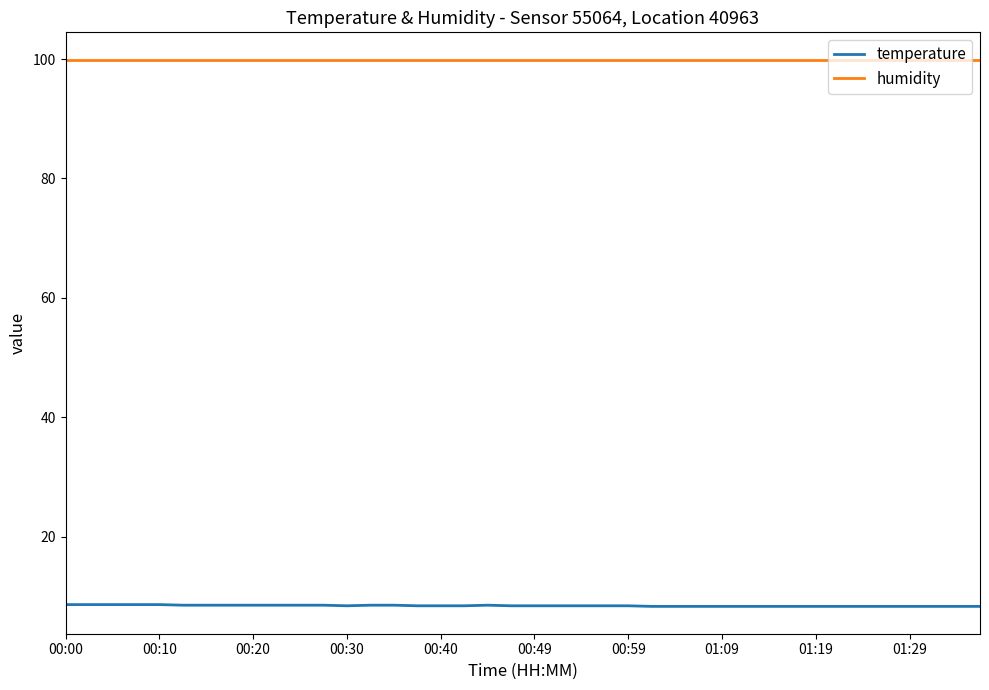

Rank the series by their average value, from highest to lowest.

humidity, temperature